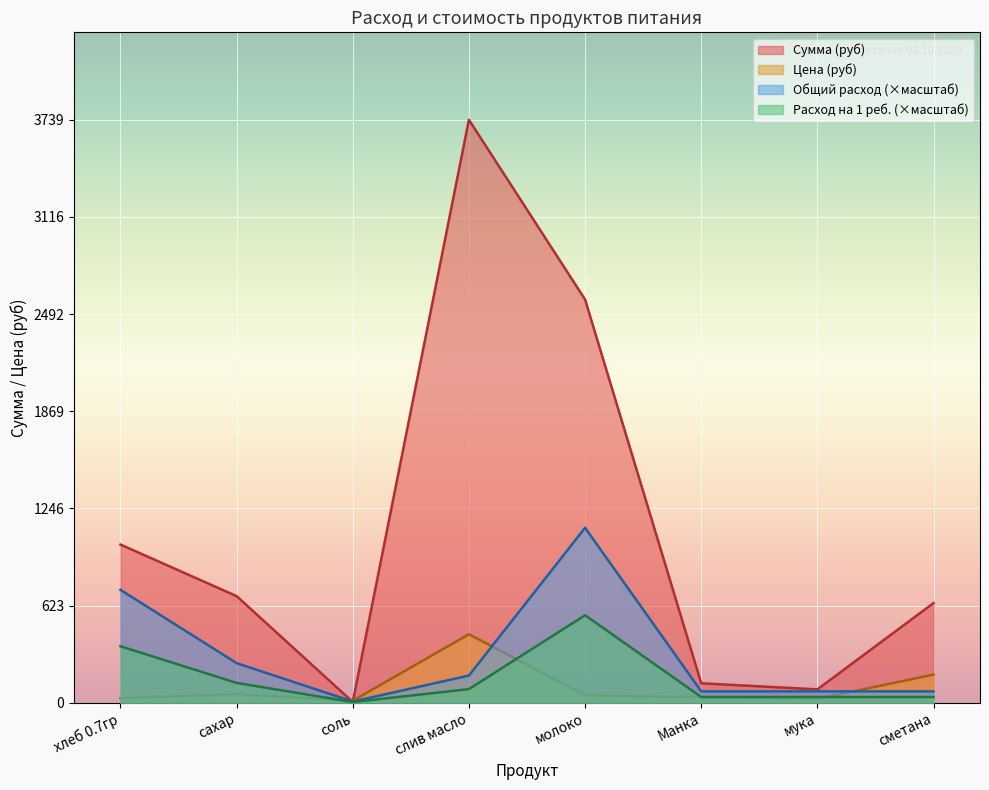

What is the approximate value of Цена (руб) at мука?

24.0